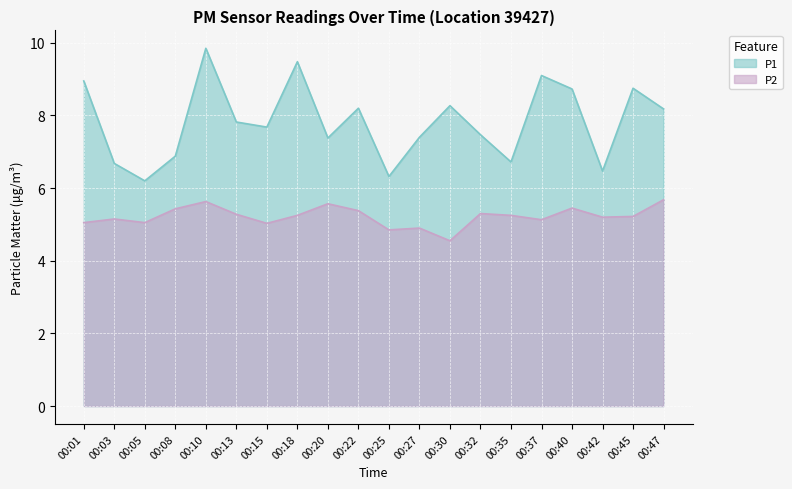

How many series are shown in this chart?

2